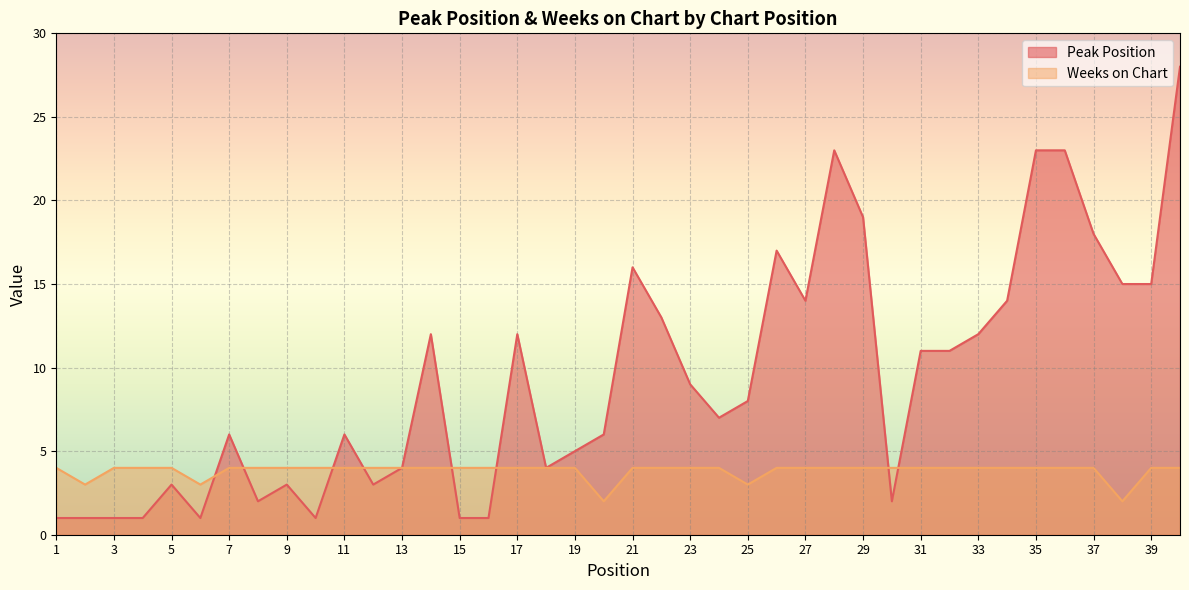

At which label is Peak Position closest to 14?

27